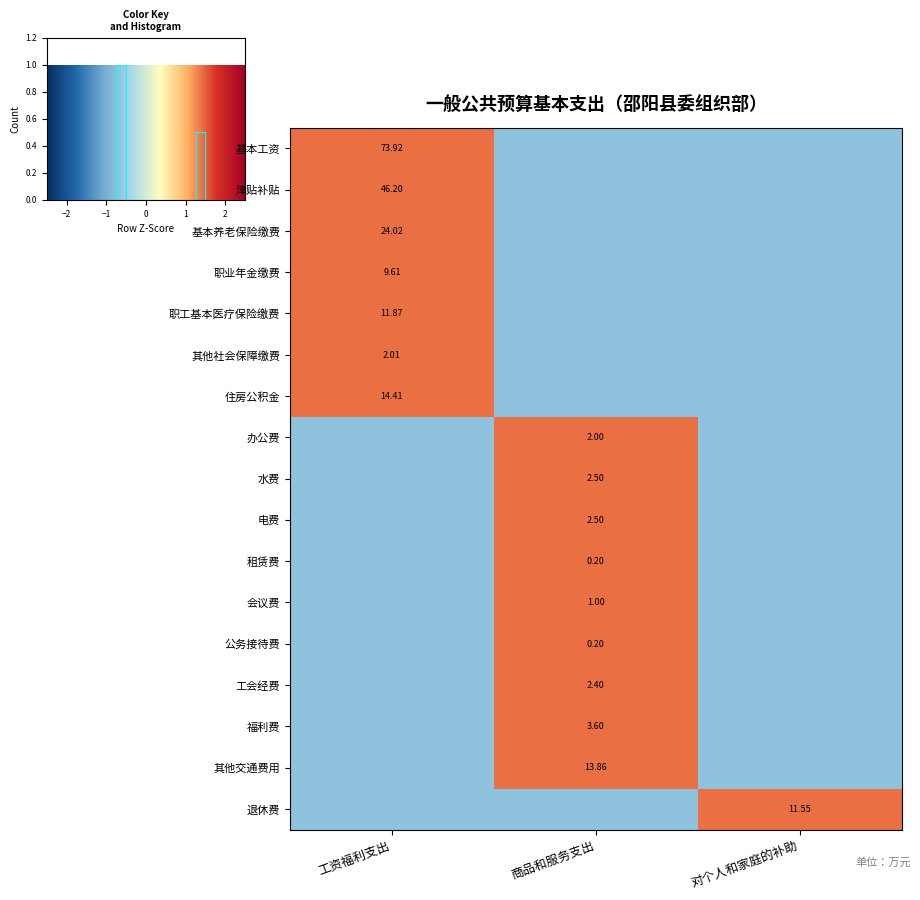

How many distinct data groups are displayed?

17